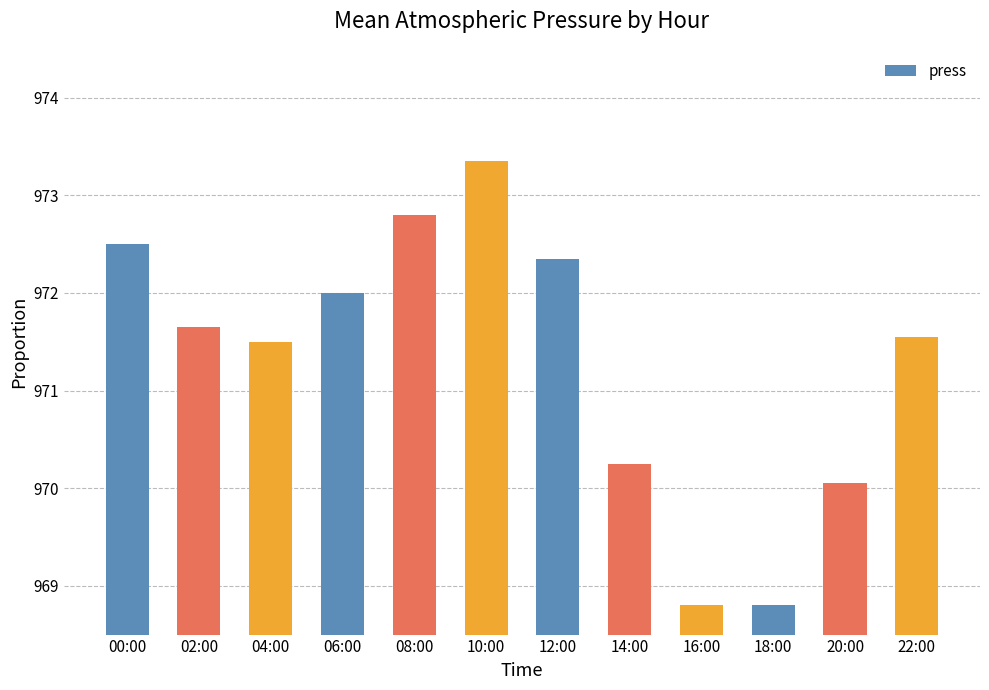

What is the ratio of the value at 02:00 to the value at 16:00?

1.0